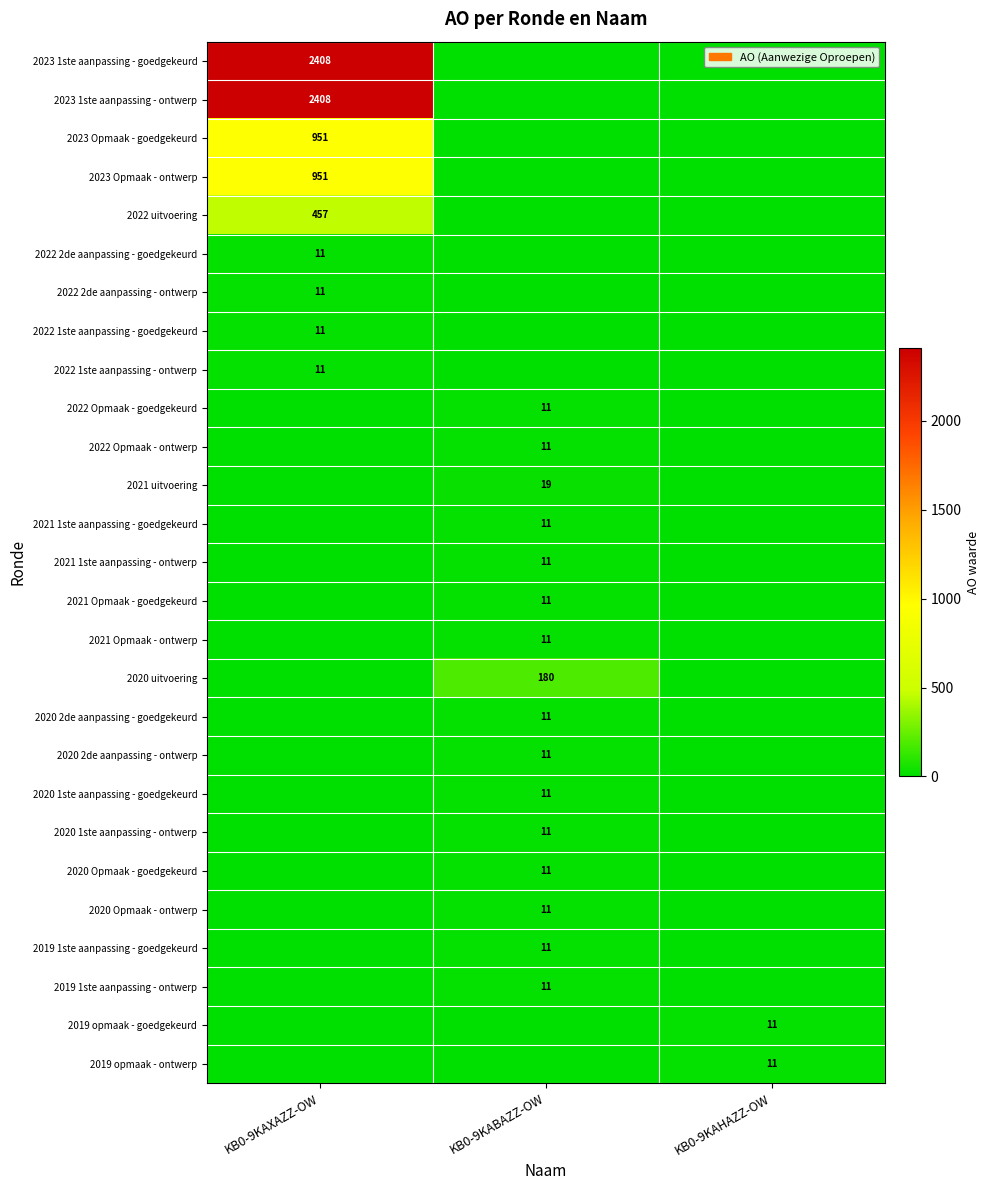

True or false: 2022 Opmaak - ontwerp has a value of 7 at KB0-9KABAZZ-OW.

False